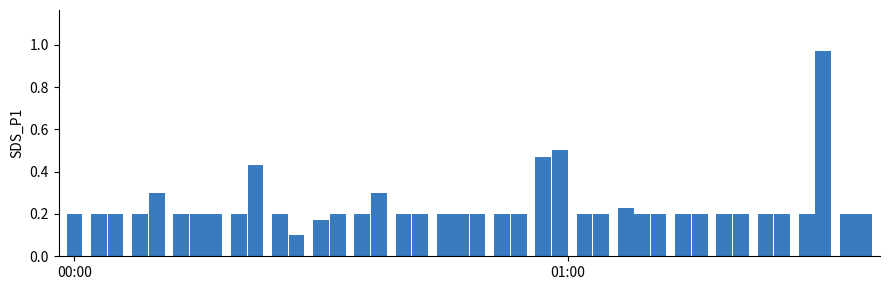

What is the difference between the second highest and second lowest values?

0.3